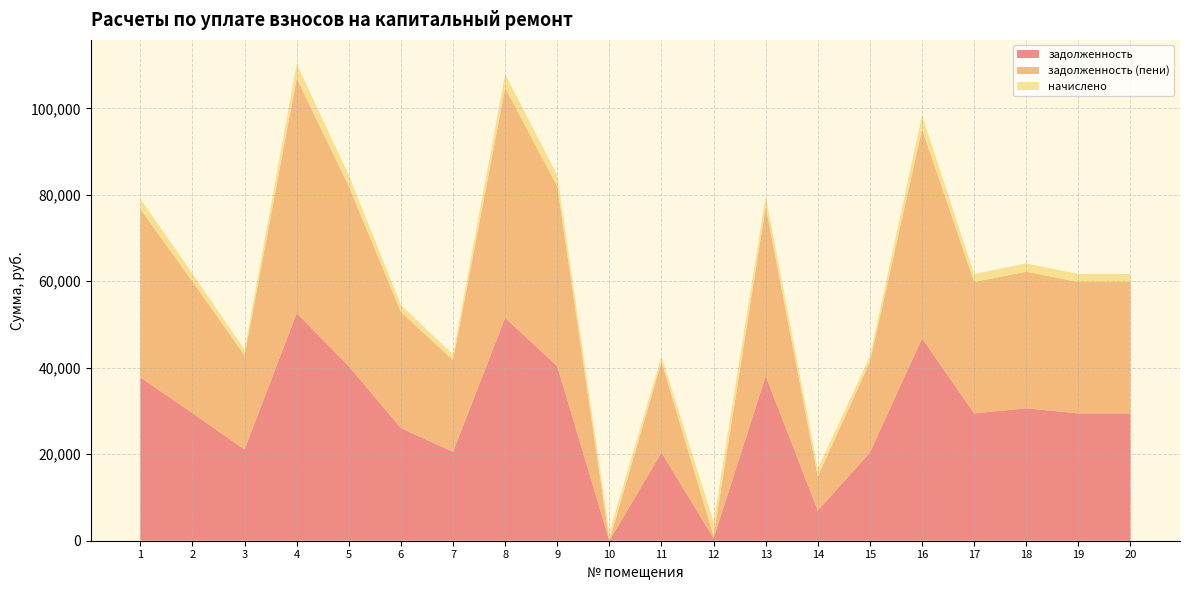

Reading left to right, extract all data points from this chart.

задолженность: 1=37752.3	2=29506.9	3=21084.7	4=52637.1	5=40343.8	6=26032.1	7=20554.9	8=51534.1	9=40343.8	10=0.0	11=20377.9	12=542.5	13=38051.3	14=6987.1	15=20377.9	16=46782.2	17=29448.0	18=30625.9	19=29448.0	20=29448.0
задолженность (пени): 1=38944.6	2=30438.7	3=21750.6	4=54314.8	5=41617.9	6=26854.2	7=21204.0	8=53161.6	9=41617.9	10=0.0	11=21021.5	12=542.5	13=39243.6	14=7872.5	15=21021.5	16=48409.7	17=30378.0	18=31593.1	19=30378.0	20=30378.0
начислено: 1=2384.5	2=1863.7	3=1331.8	4=3355.4	5=2548.2	6=1644.2	7=1298.3	8=3255.0	9=2548.2	10=1886.0	11=1287.1	12=3255.0	13=2384.5	14=1770.7	15=1287.1	16=3255.0	17=1860.0	18=1934.4	19=1860.0	20=1860.0